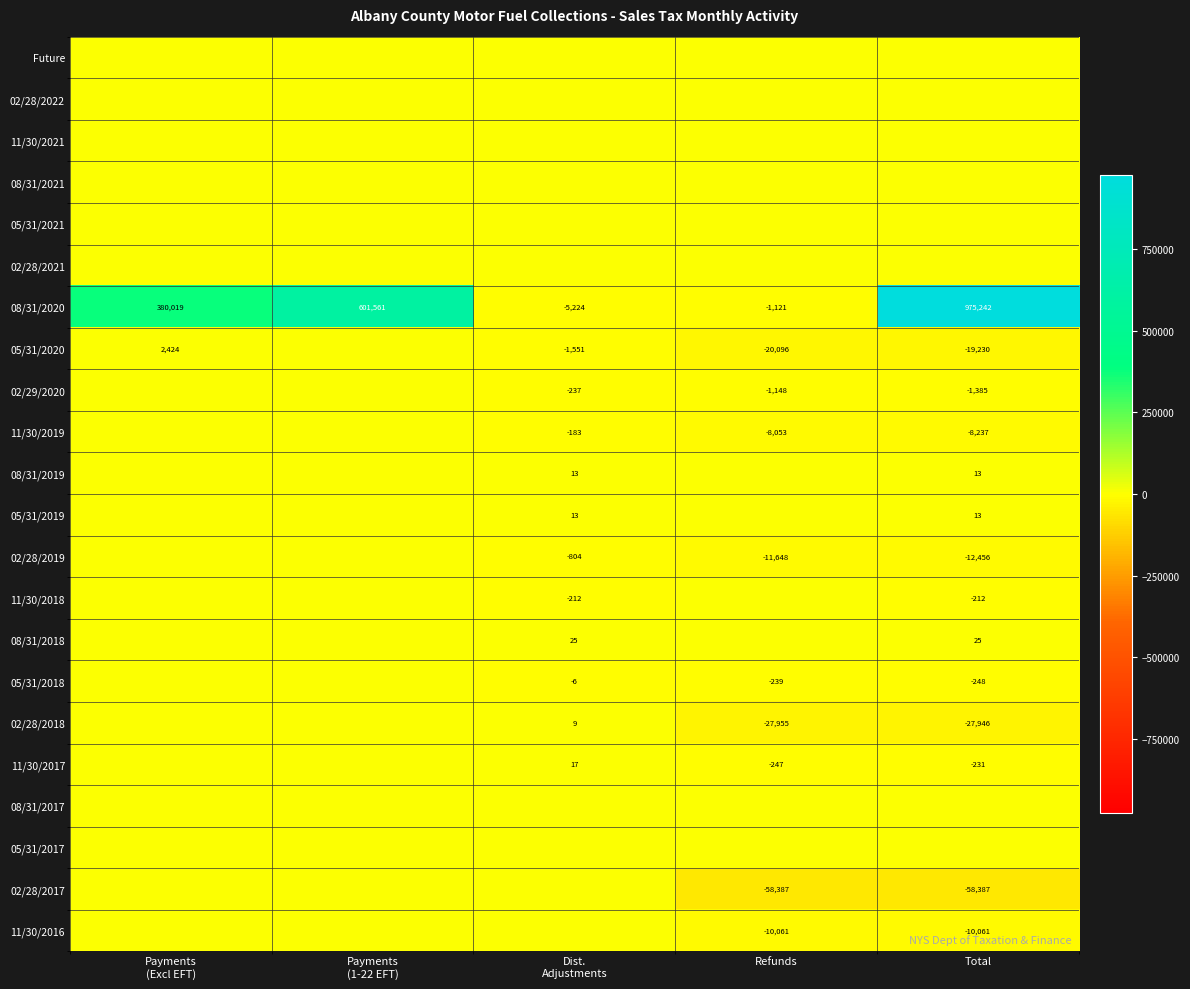

What is the difference between the 02/29/2020 values at Total and Refunds?

237